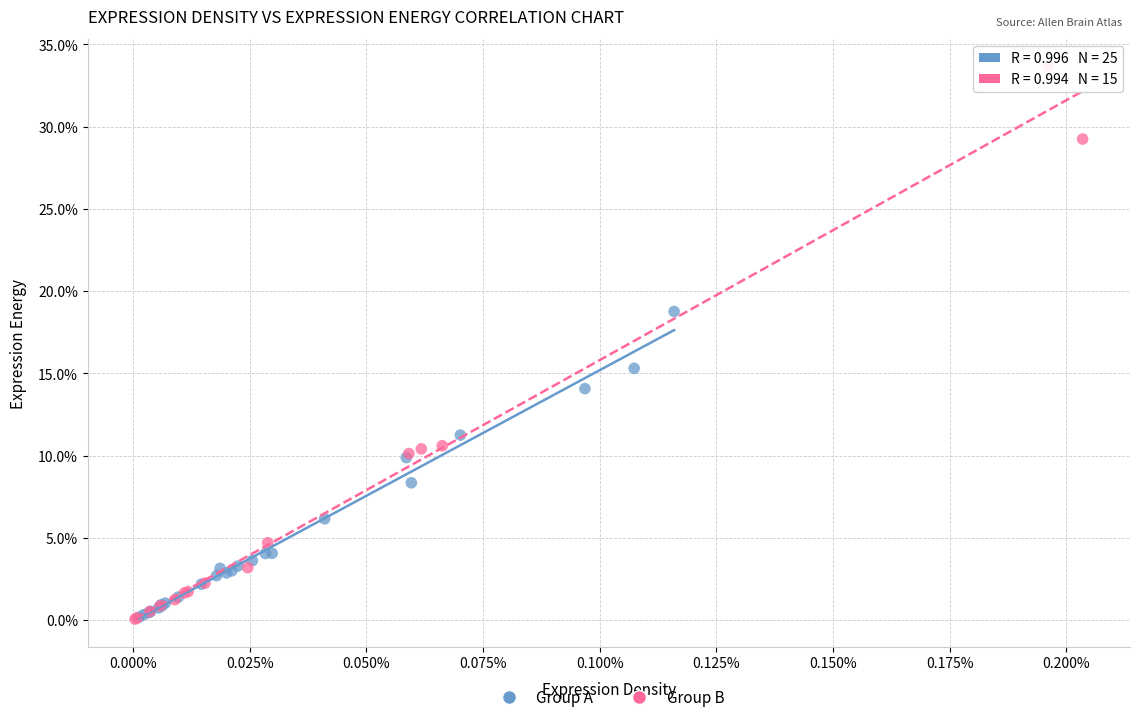

What are all the series names shown in the legend?

Group A, Group B